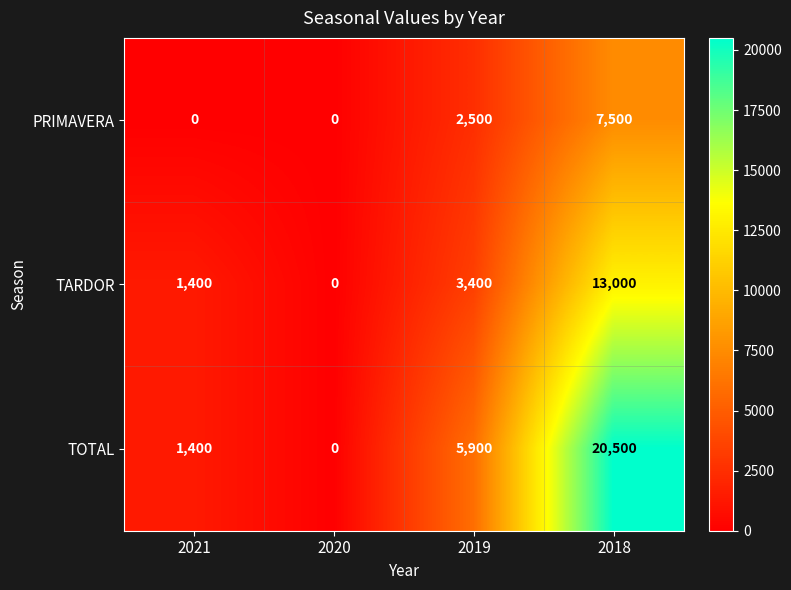

What is the total value across all series at 2018?

41000